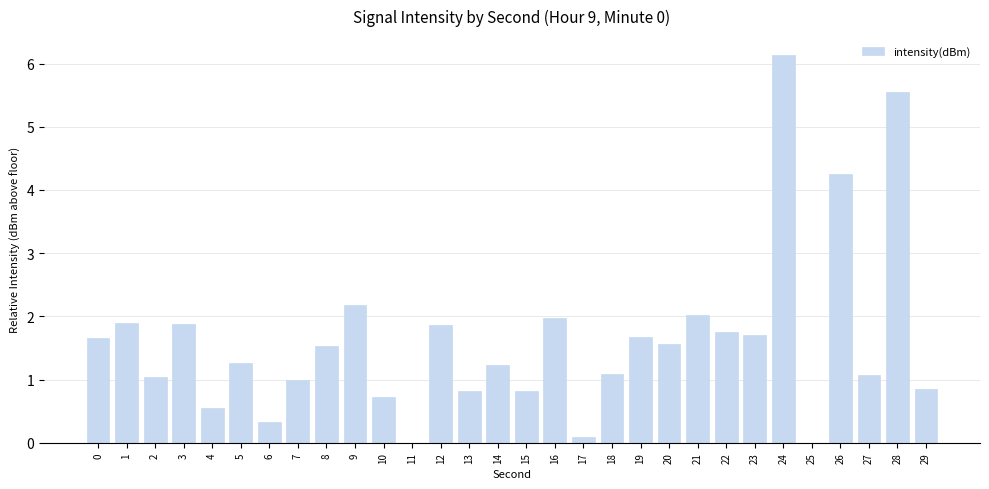

How many data points does each series have?

30